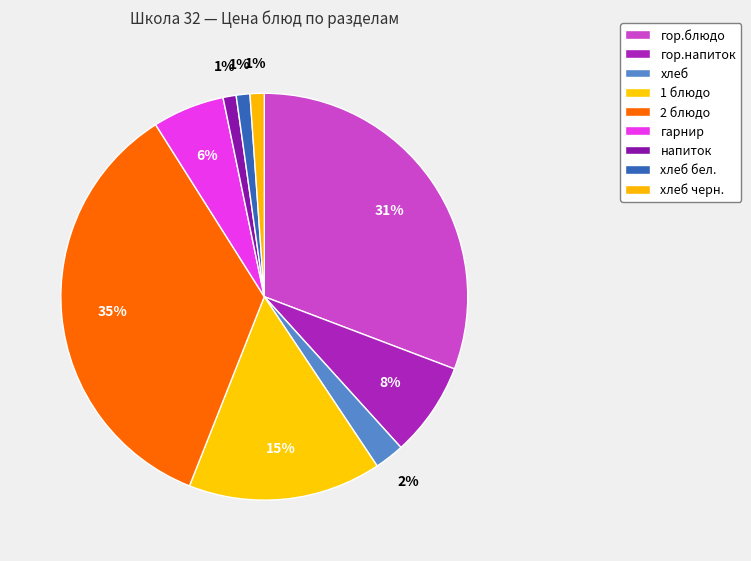

Is there any slice that represents more than half of the pie?

No